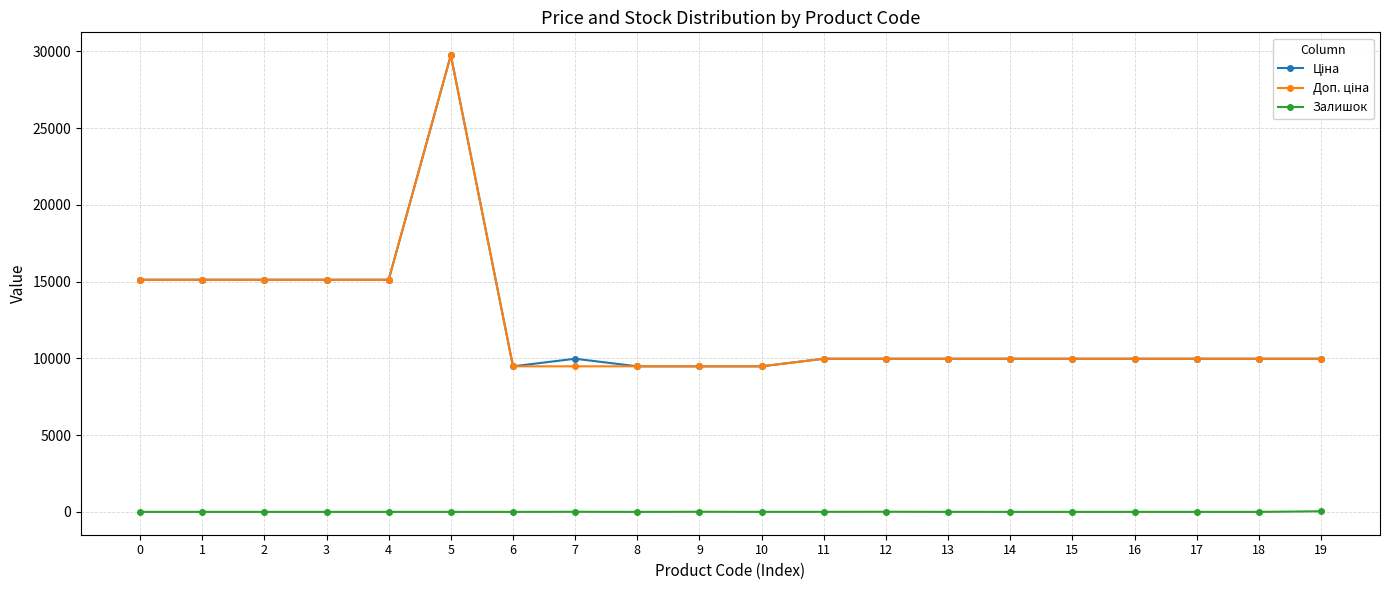

What is the difference between the highest and lowest values at 10?

9478.1